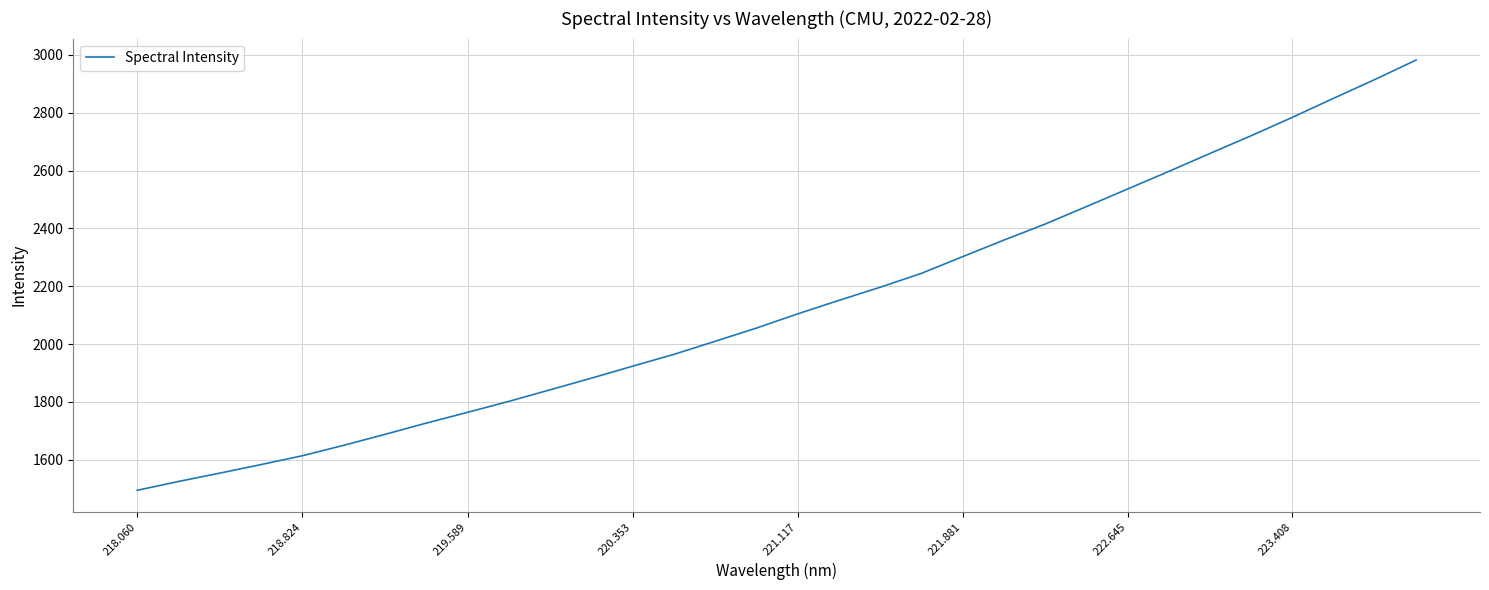

What is the maximum value shown in the chart?

2982.1